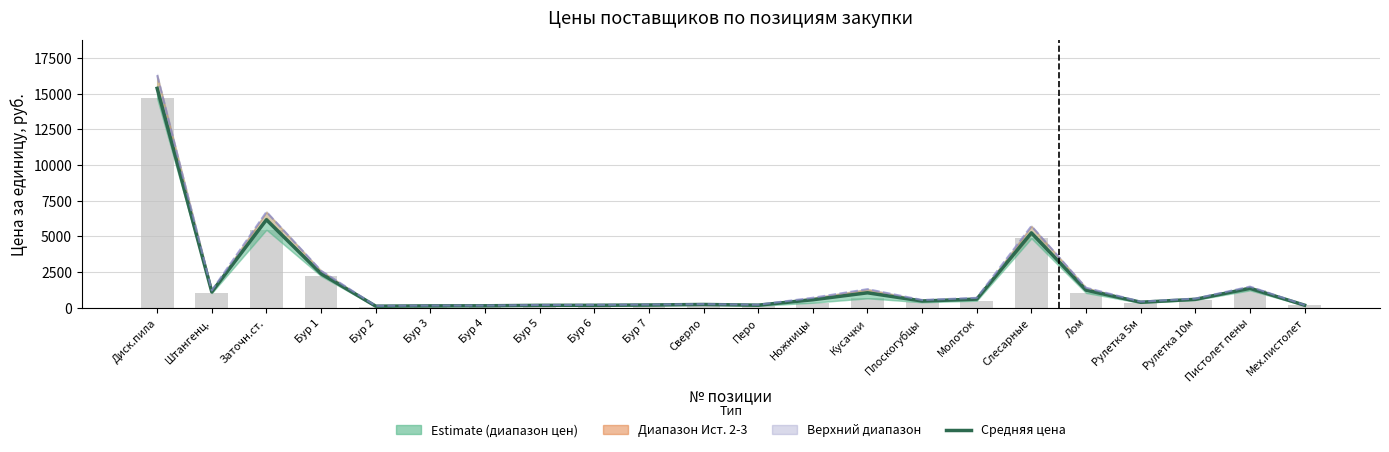

What is the maximum value for Средняя цена?

15376.3